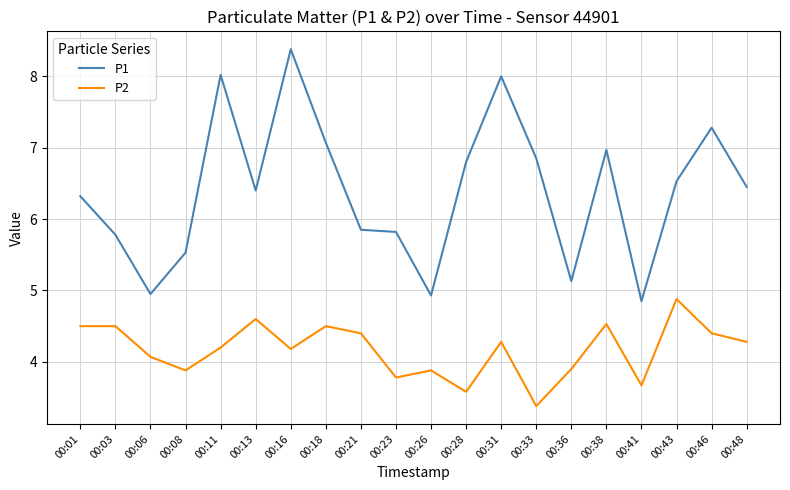

True or false: P1 and P2 cross at least once.

False